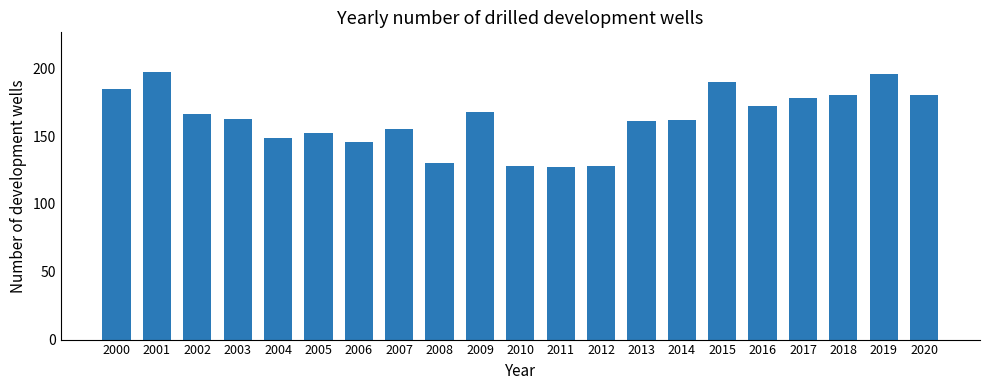

What is the value of the 18th bar from the left?

178